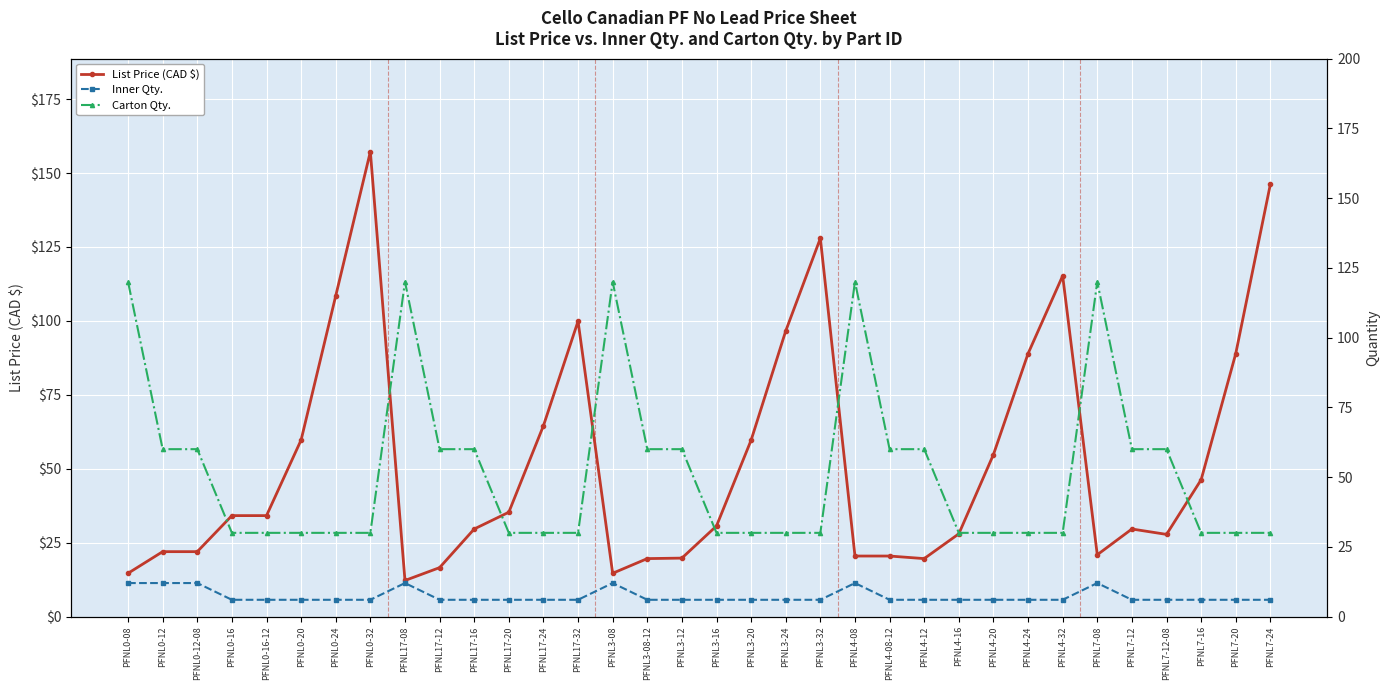

The value of Inner Qty. at PFNL3-24 is 10.6. True or false?

False